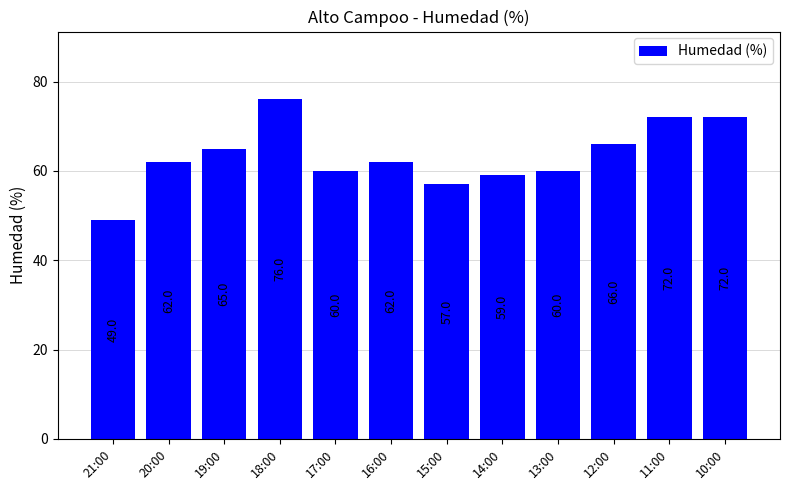

What is the difference between the values at 12:00 and 18:00?

10